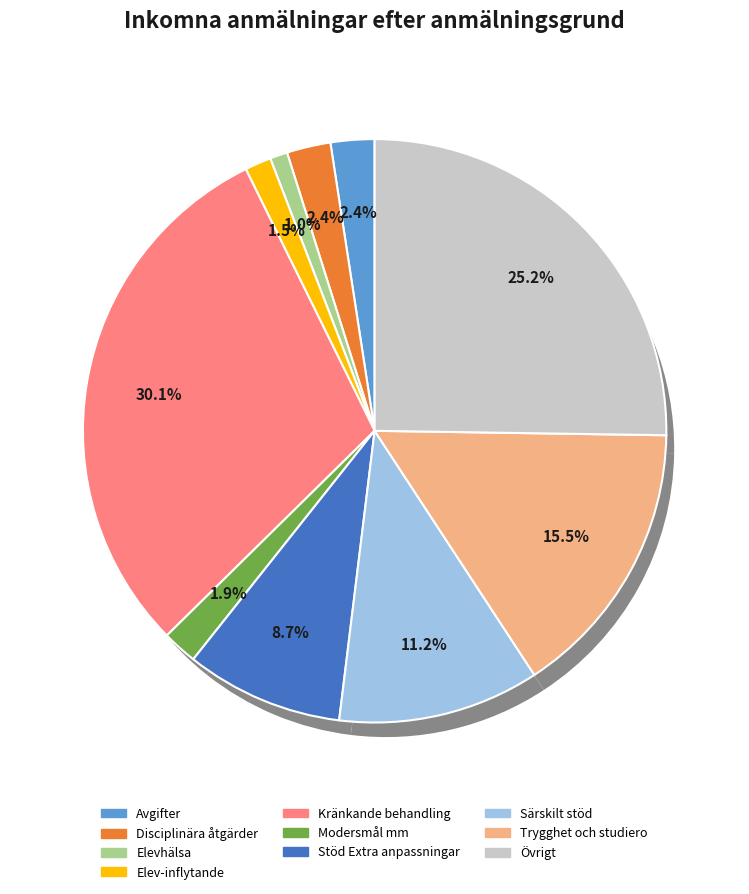

To the nearest percent, what is the difference between the largest and smallest slice percentages?

29%